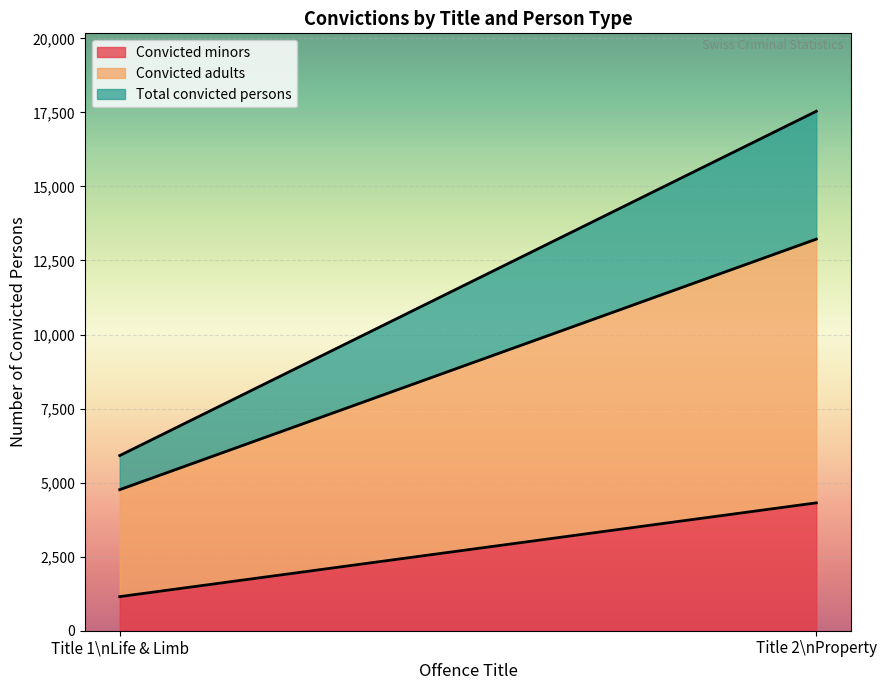

Between Title 1: Life and Limb and Title 1: Life and Limb, which is larger?

Title 1: Life and Limb